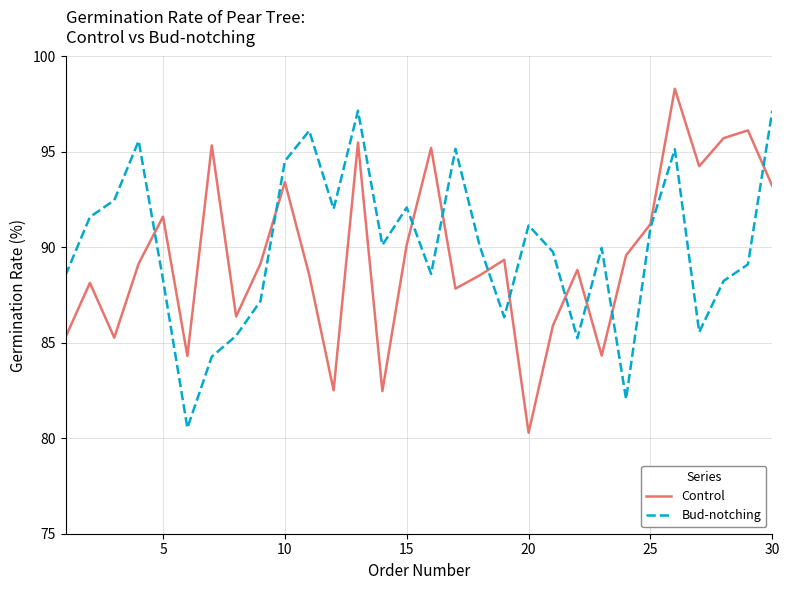

Rank the series by their average value, from lowest to highest.

Control, Bud-notching